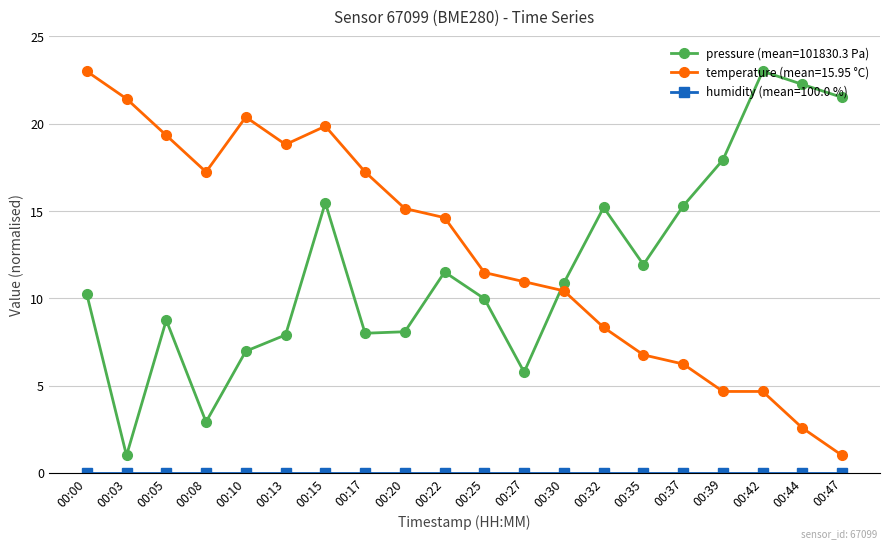

Does the chart have visible grid lines?

Yes